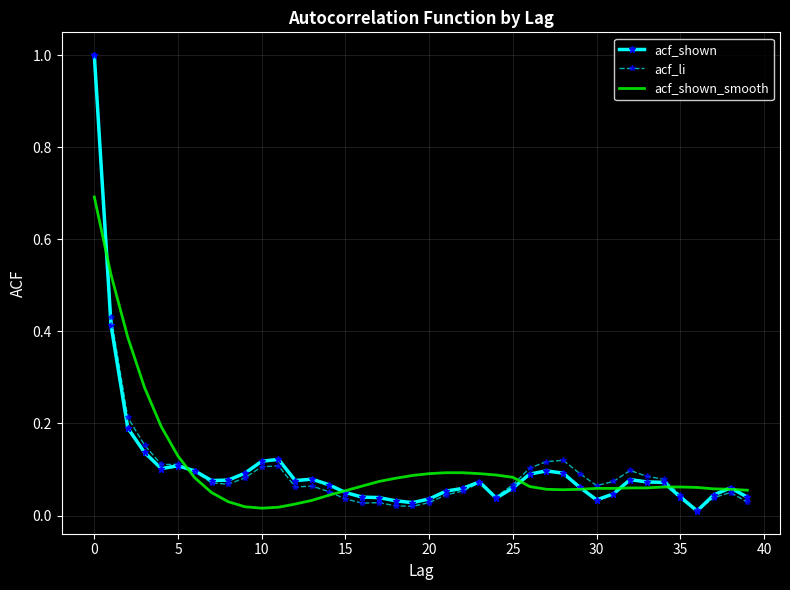

What is the greatest value displayed?

1.0